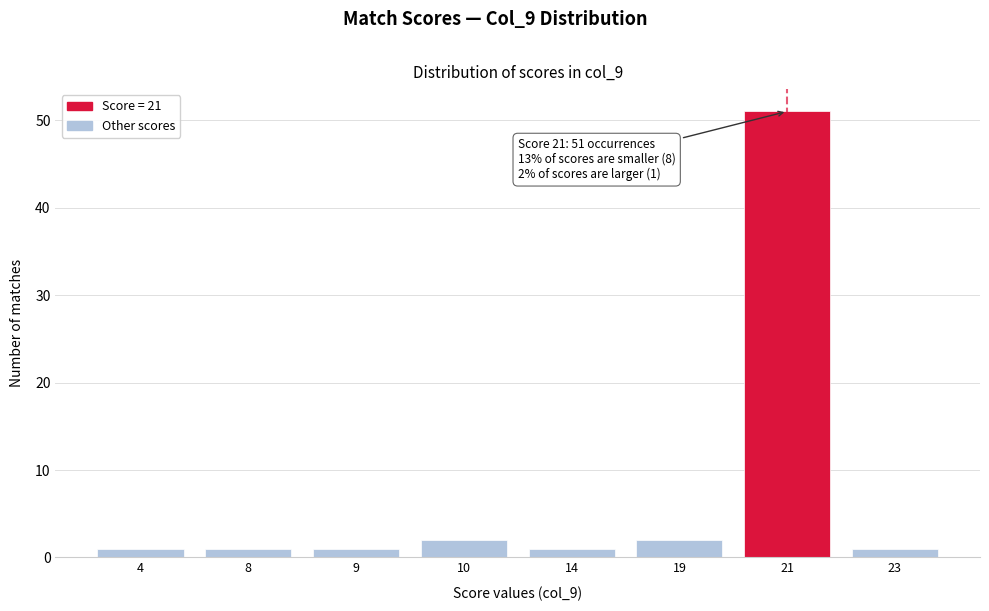

Reading left to right, transcribe all the data shown in this chart.

1	1	1	2	1	2	51	1